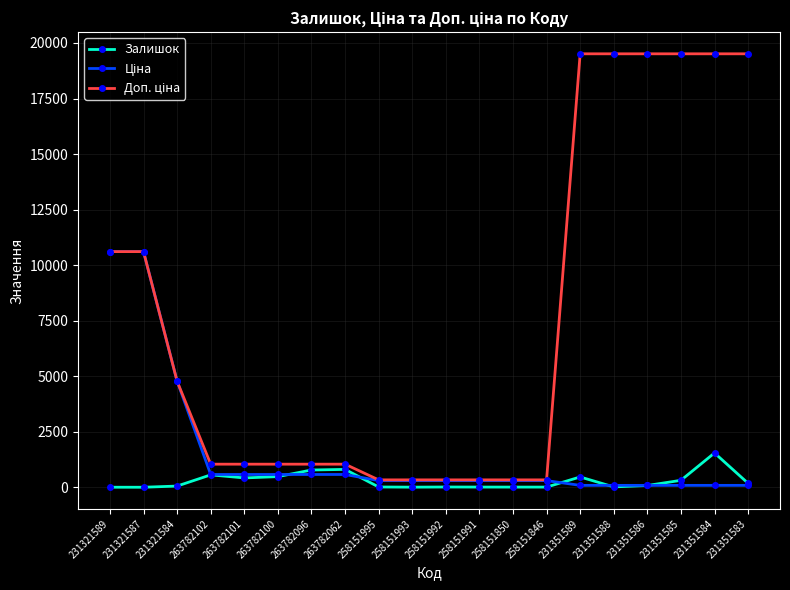

At how many categories does at least one series exceed 3191?

9